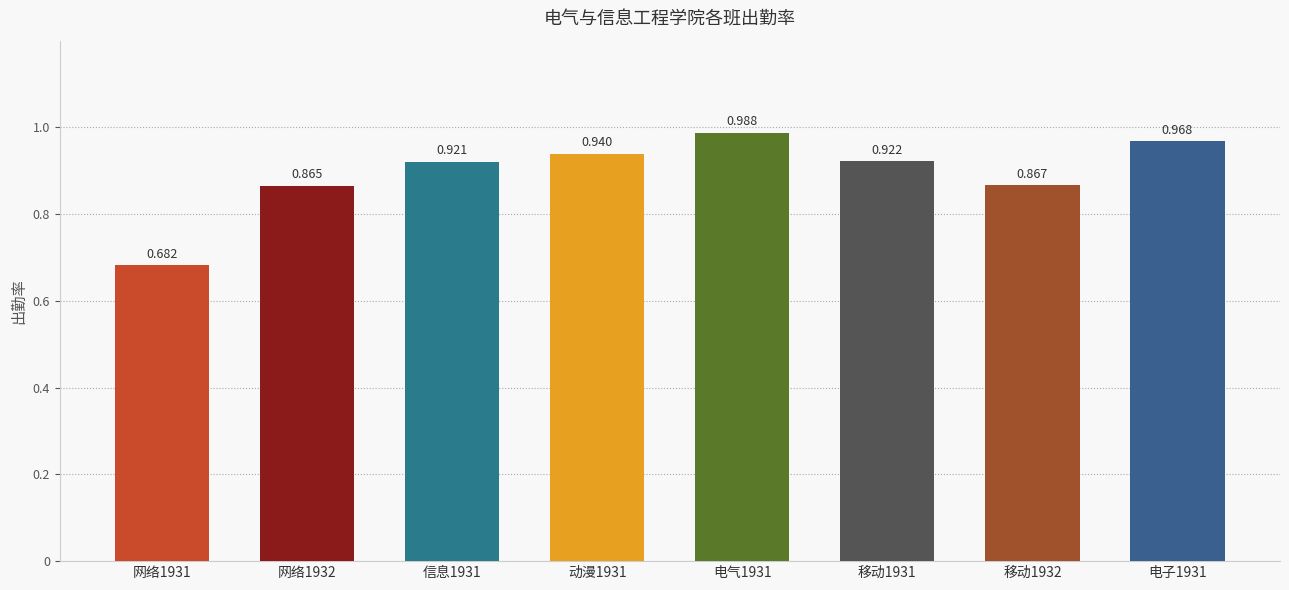

What is the change in value from 信息1931 to 移动1932?

-0.1